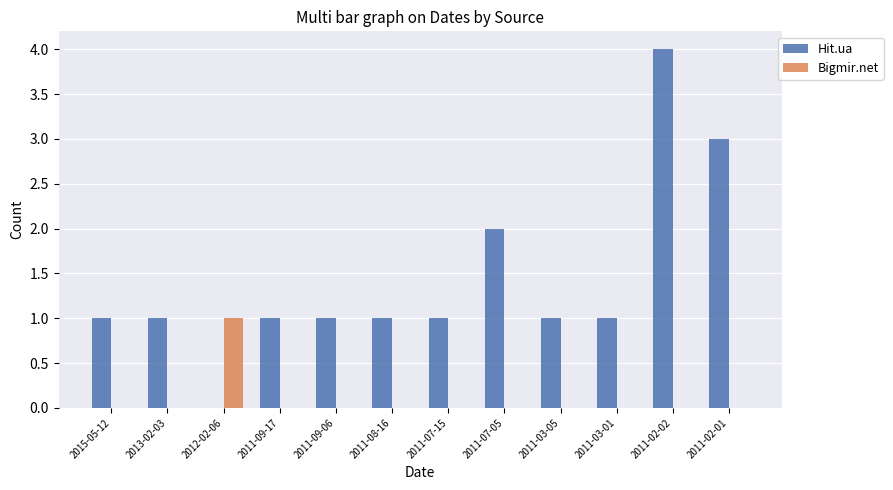

True or false: Bigmir.net has a value of 1 at 2011-07-15.

False